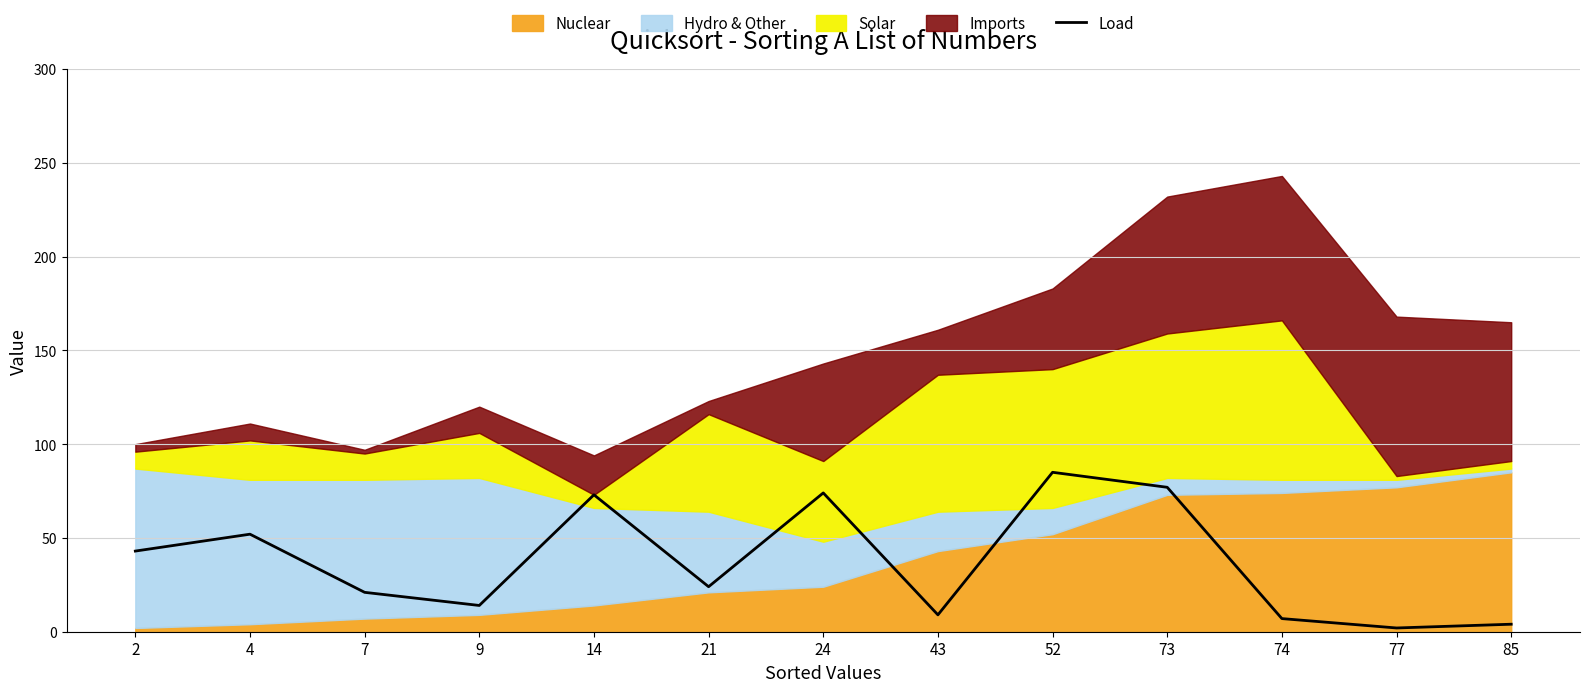

What is the sum of the values at 43 and 4?

61